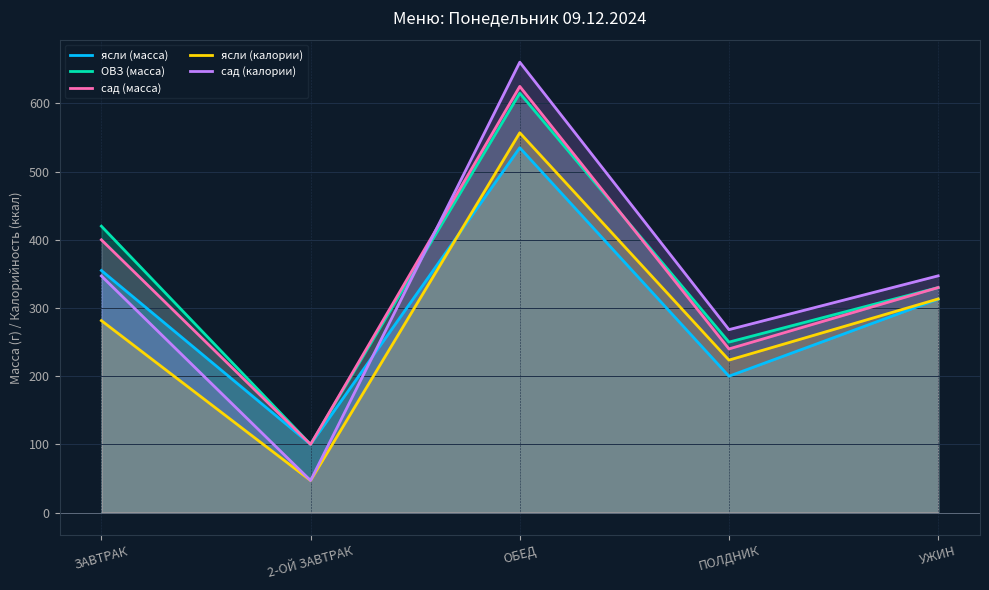

True or false: ОВЗ (масса) and ясли (масса) intersect in this chart.

False